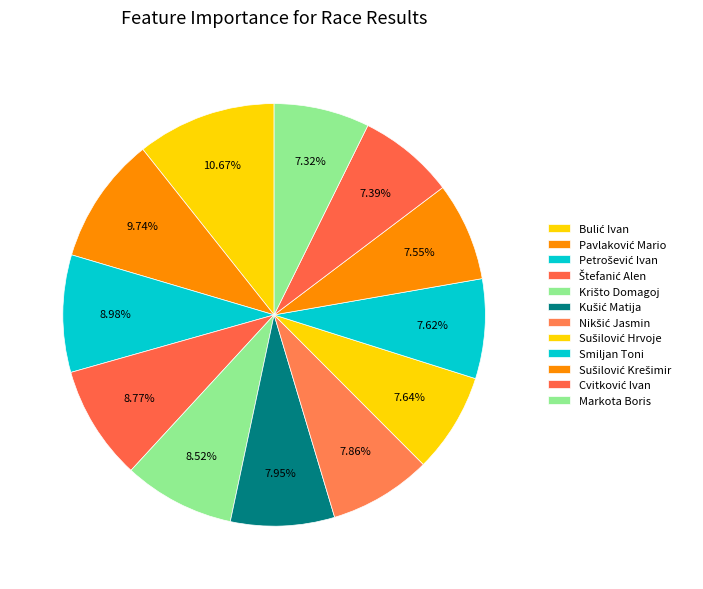

How many slices are in this pie chart?

12